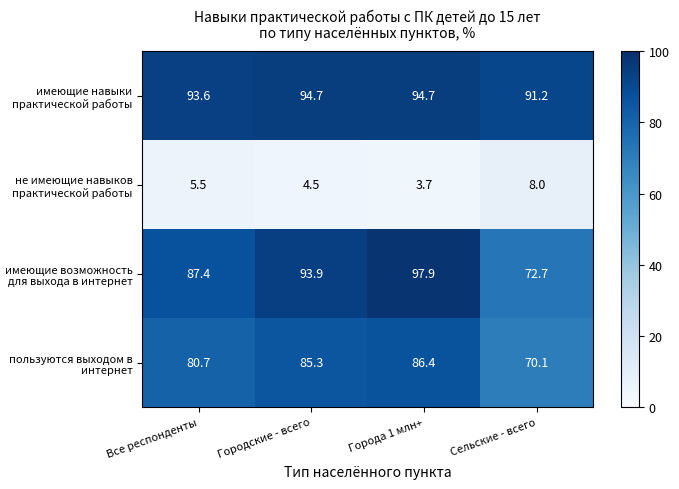

True or false: имеющие возможность для выхода в интернет has a value of 148.1 at Городские - всего.

False